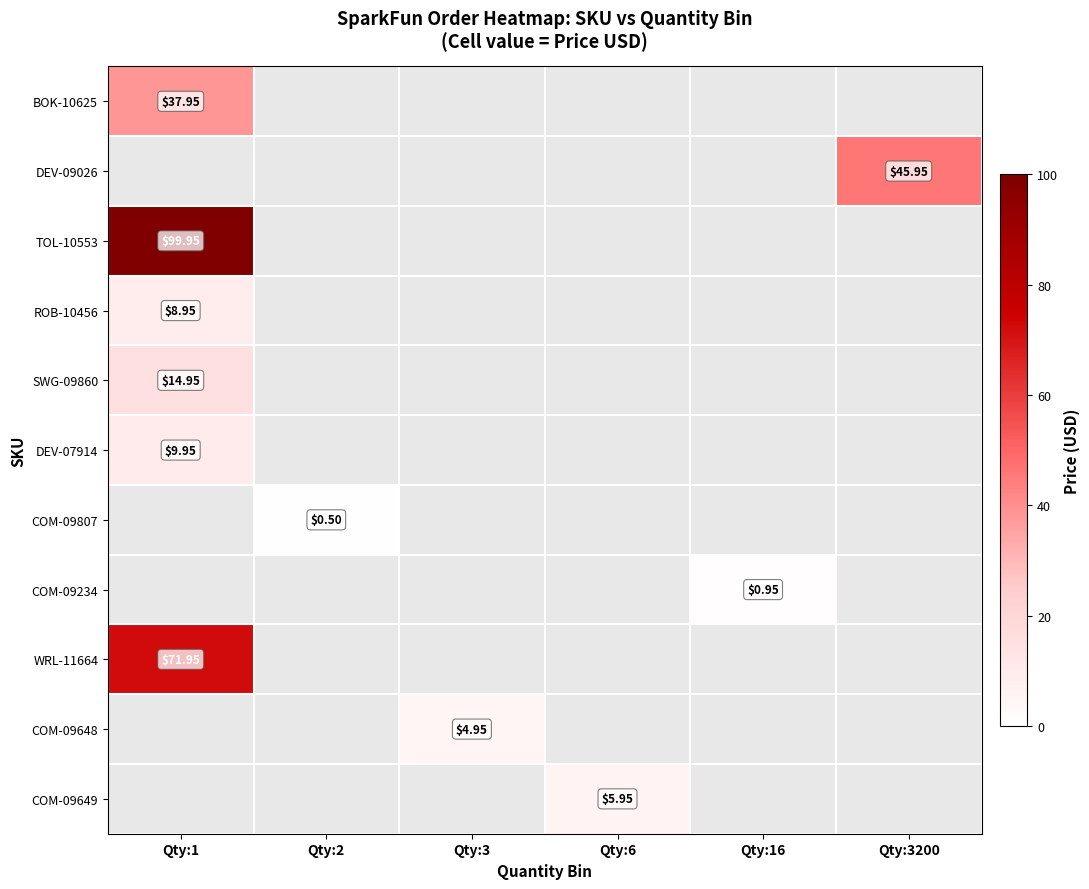

At how many categories does at least one series exceed 33?

2